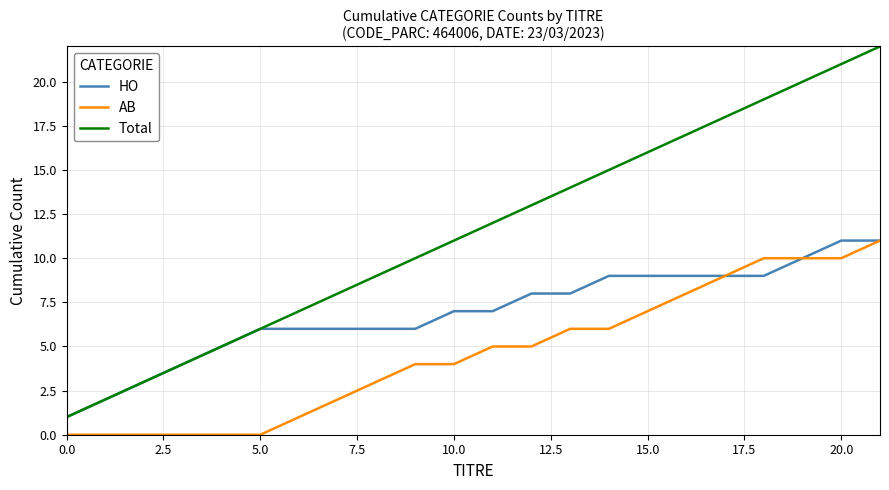

Rank the series by their average value, from highest to lowest.

Total, HO, AB